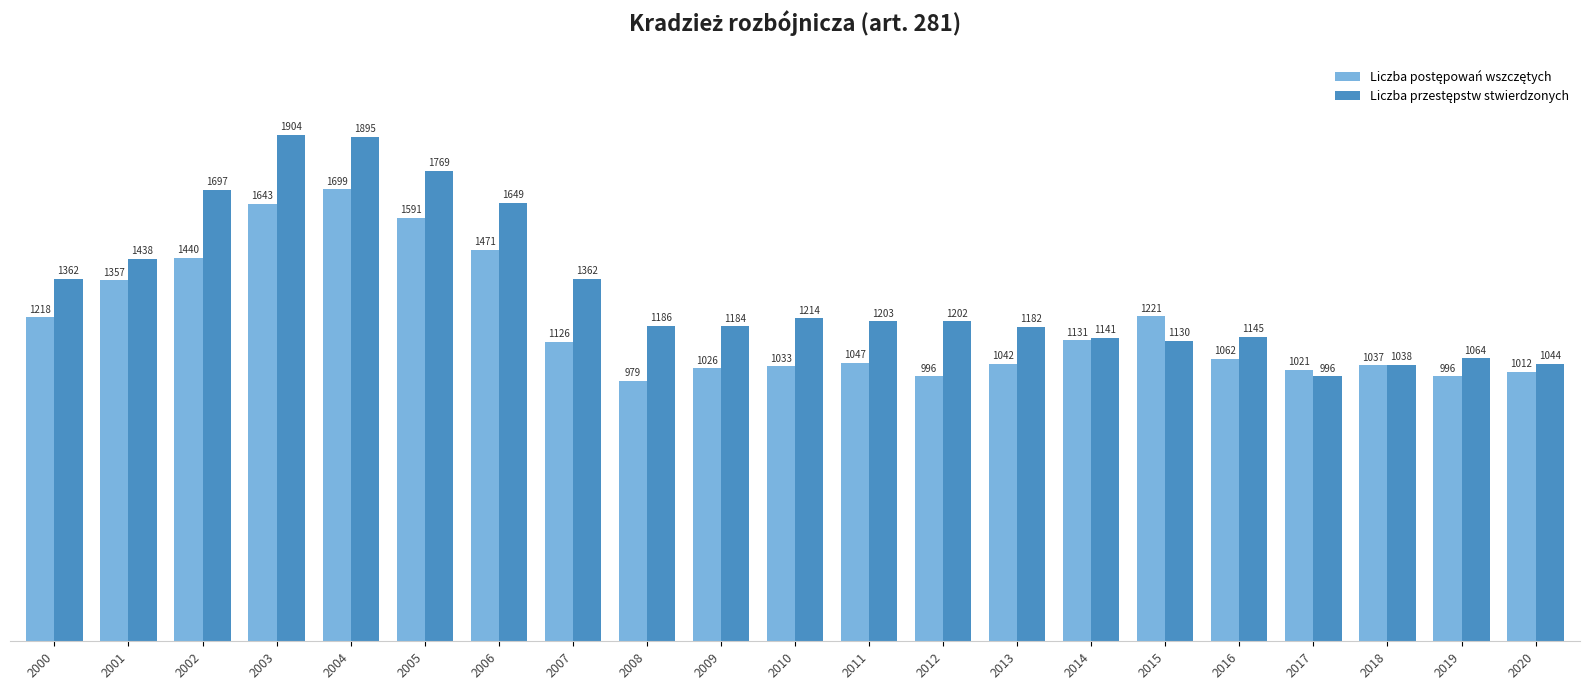

At which category is the sum across all series the highest?

2004